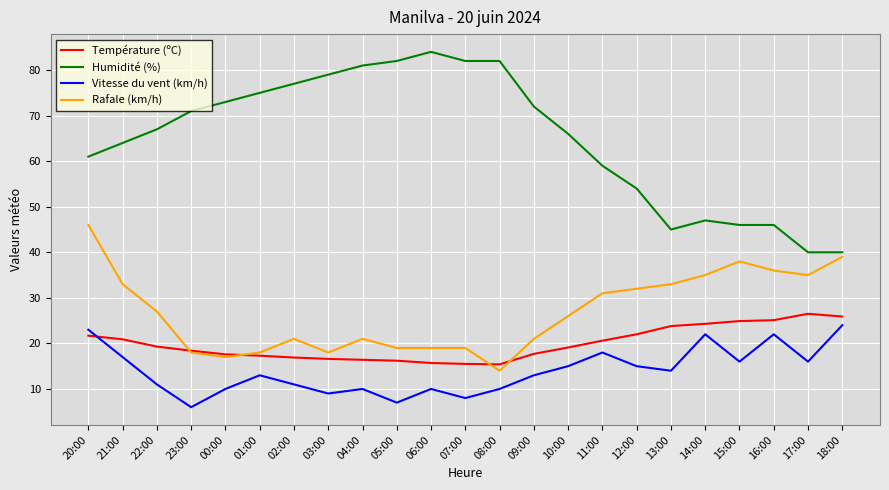

The Humidité (%) series shows 89.3 at 10:00. True or false?

False